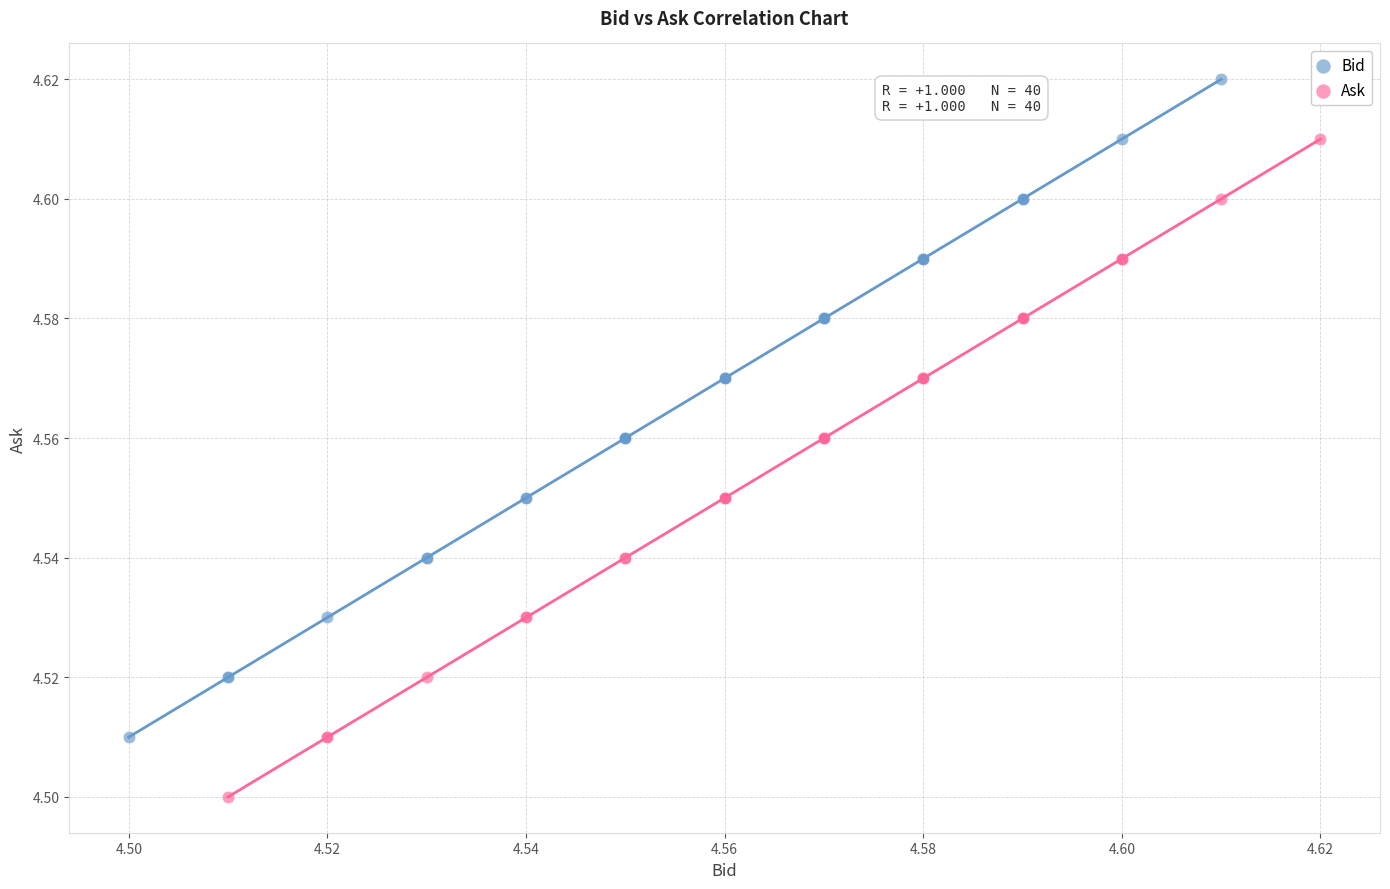

Which series reaches the minimum Y coordinate?

Ask